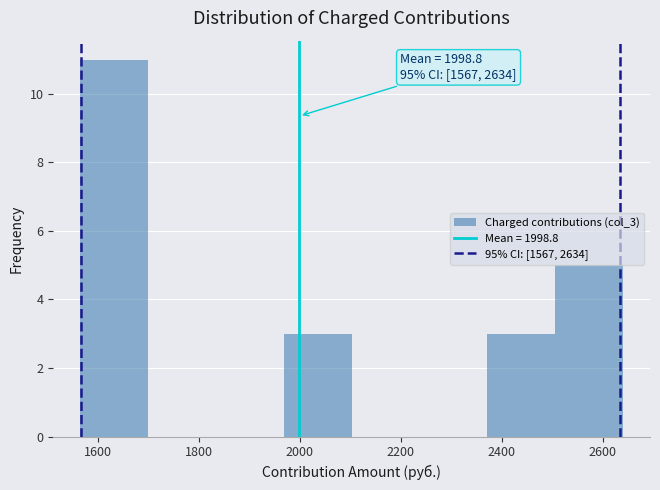

Which range on the x-axis has the tallest bar?

1560 to 1700